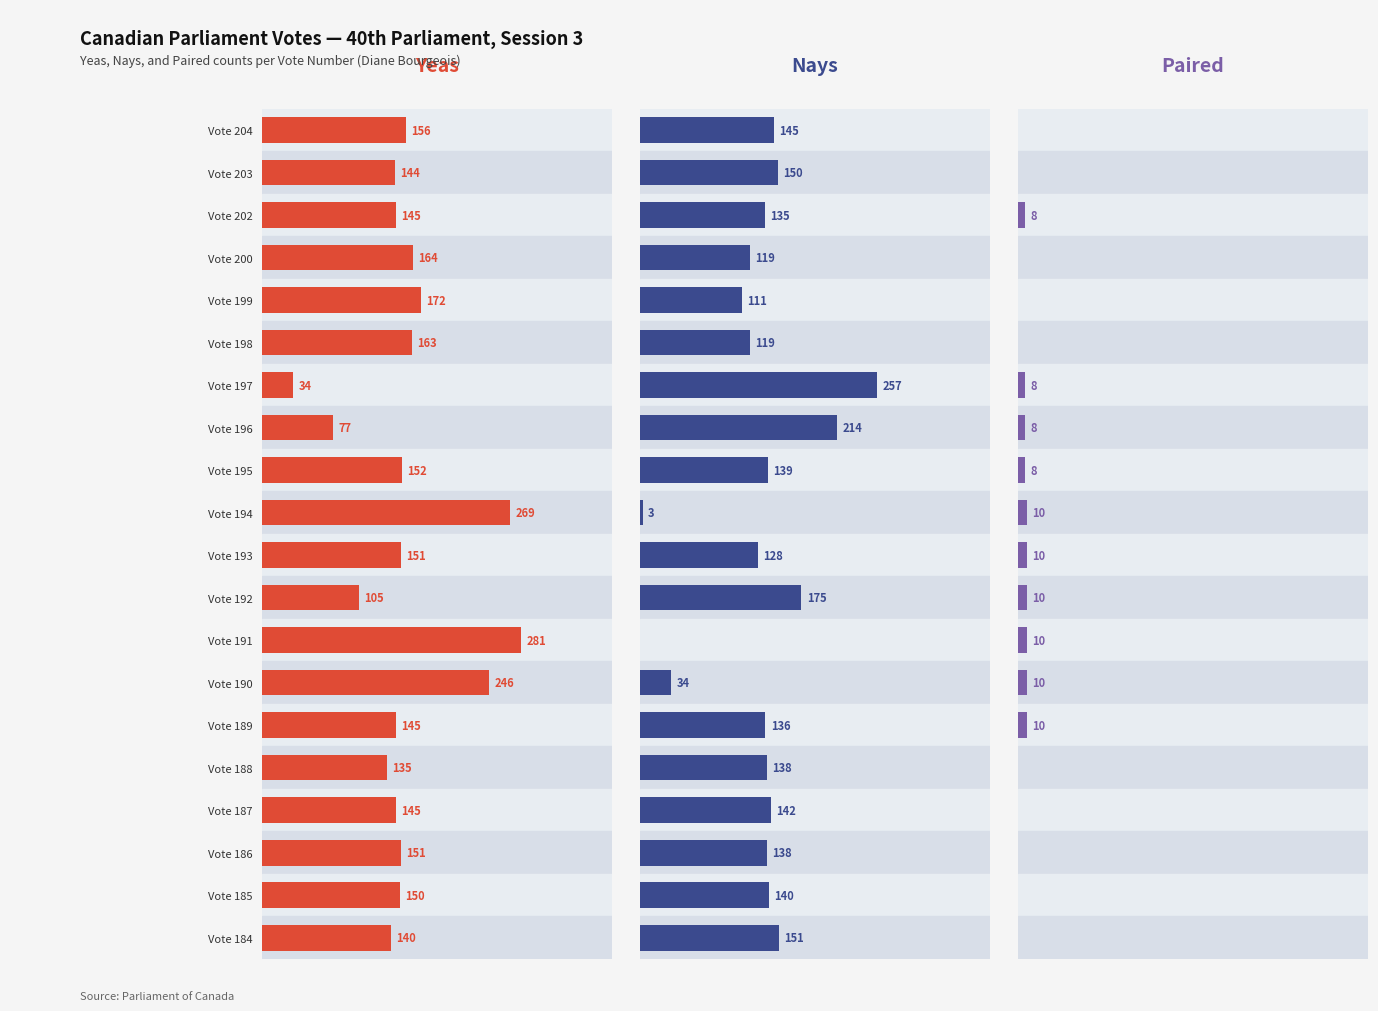

Is it true that Paired equals -6 at Vote 188?

False